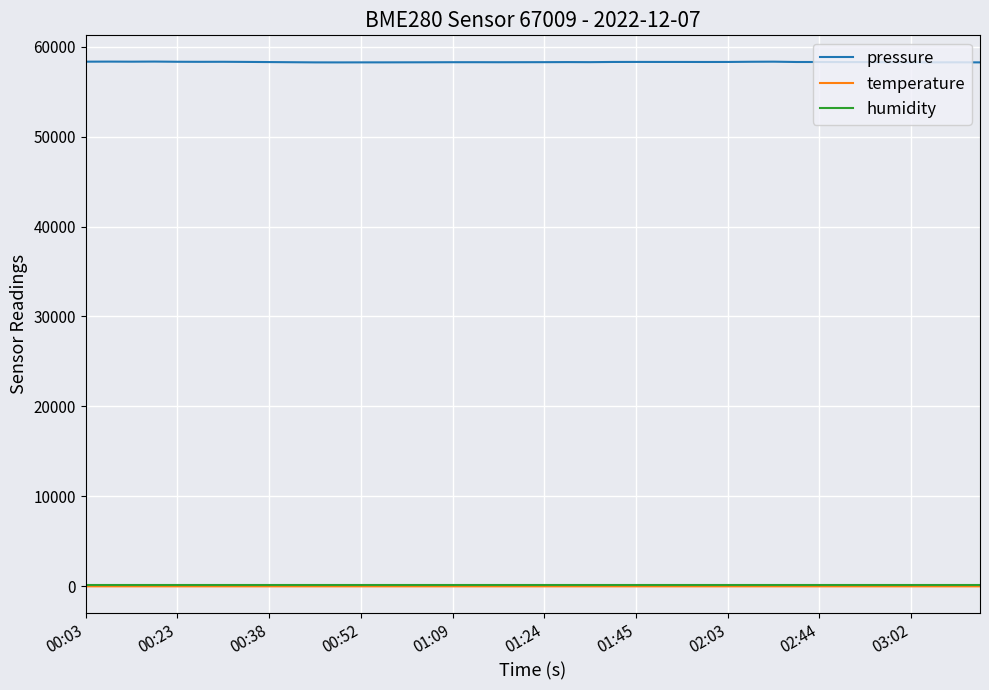

Which series has the largest range (max minus min)?

pressure